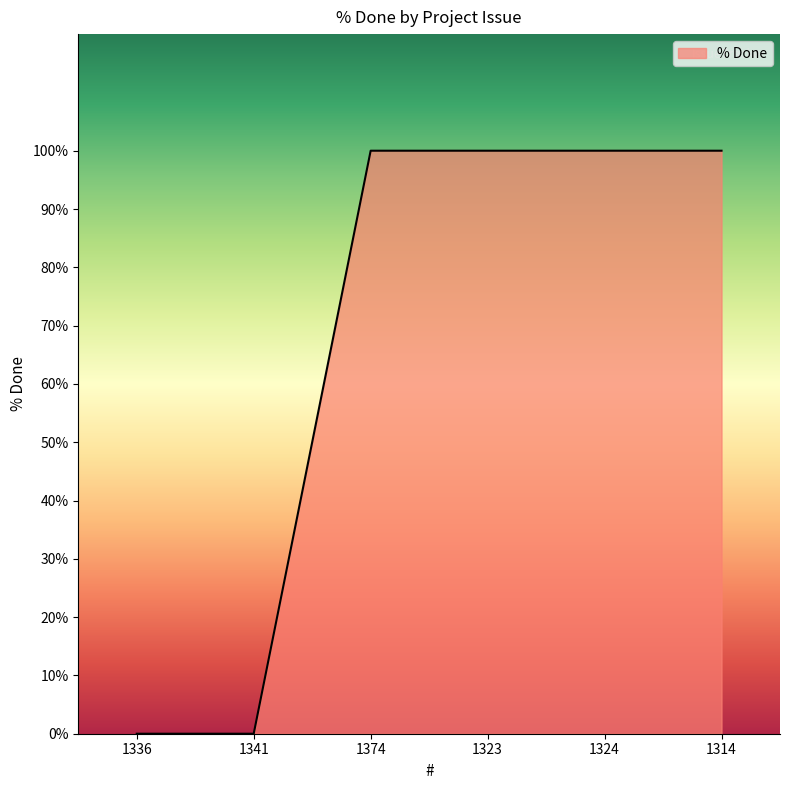

What is the greatest value displayed?

100